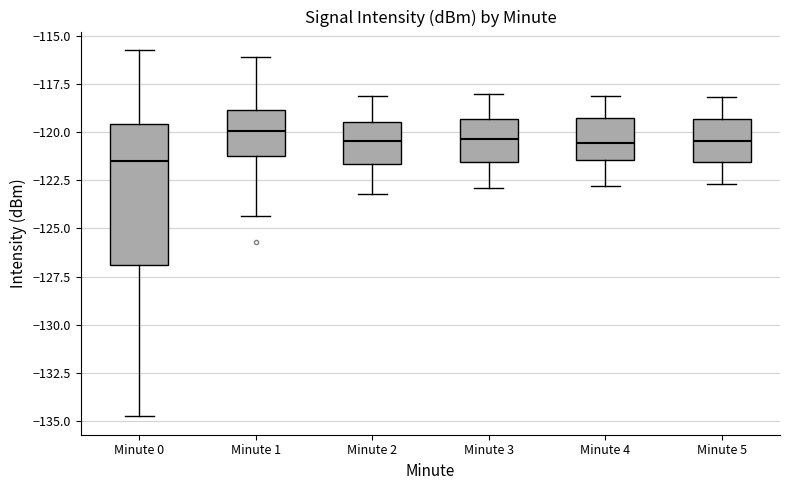

Reading left to right, transcribe this box plot: for each box, give where its median line is, the range the box spans, and where its two whiskers end, as read against the y-axis. The values are not printed on the chart, so give them approximately, as read against the axis.

Minute 0: median -121.5, box -127.0 to -119.5, whiskers -135.0 to -115.5
Minute 1: median -120.0, box -121.0 to -119.0, whiskers -124.5 to -116.0
Minute 2: median -120.5, box -121.5 to -119.5, whiskers -123.0 to -118.0
Minute 3: median -120.5, box -121.5 to -119.5, whiskers -123.0 to -118.0
Minute 4: median -120.5, box -121.5 to -119.0, whiskers -123.0 to -118.0
Minute 5: median -120.5, box -121.5 to -119.5, whiskers -122.5 to -118.0